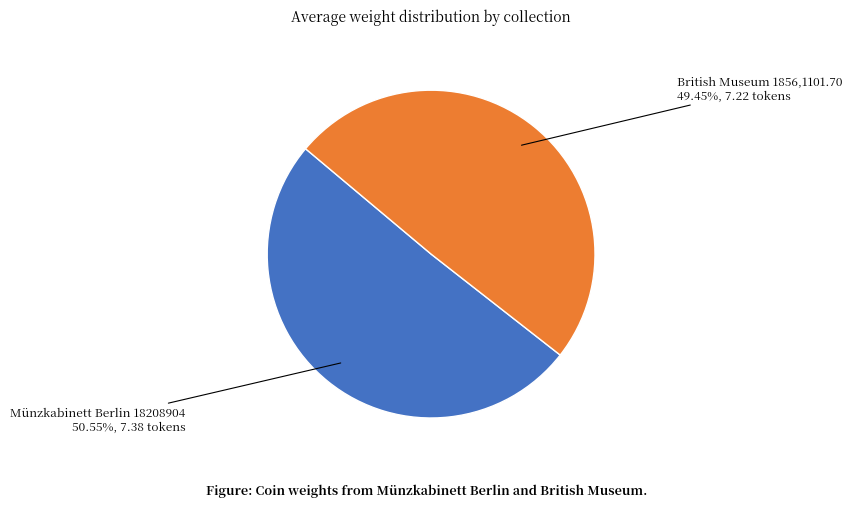

Rank the categories by value from highest to lowest.

Münzkabinett Berlin 18208904, British Museum 1856,1101.70